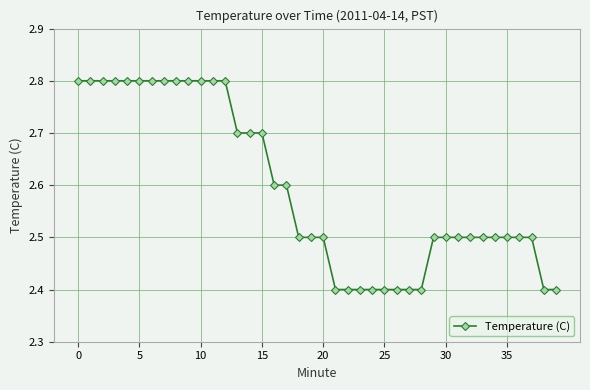

Count the values in the range 2 to 3.

40